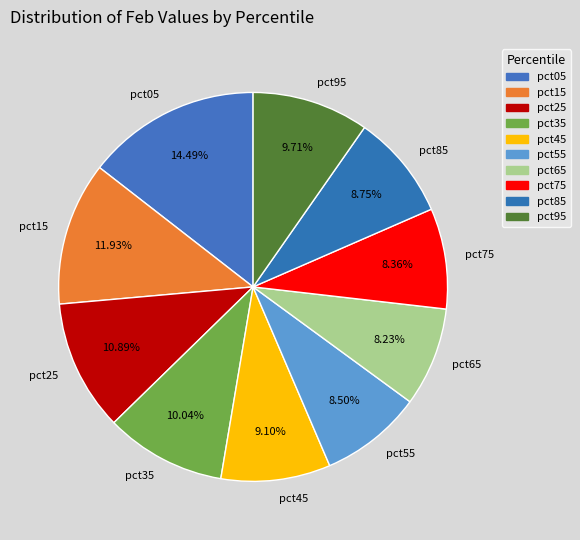

Does pct55 represent more than half of the total?

No